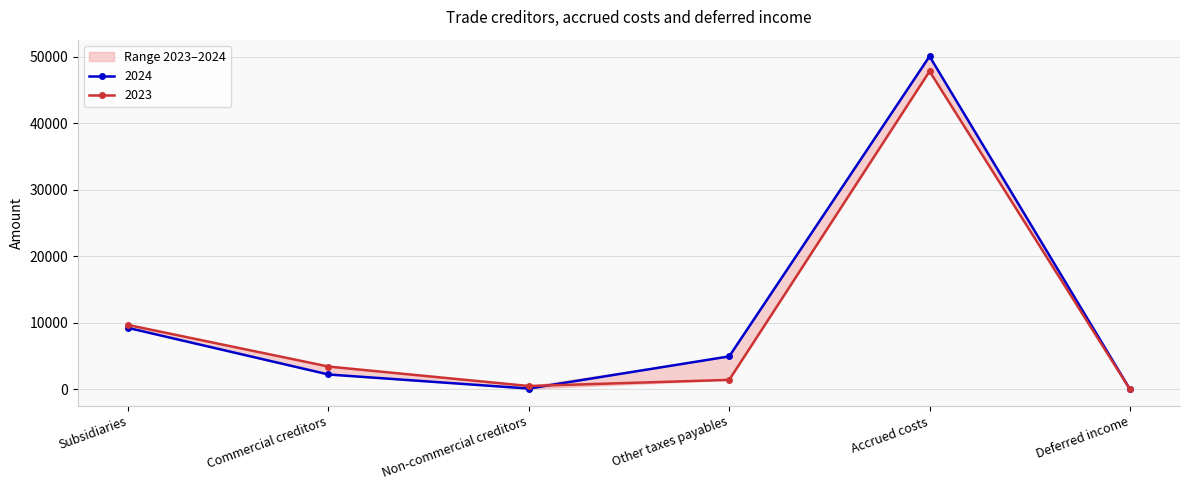

List the series in order of their peak value, highest first.

2024, 2023